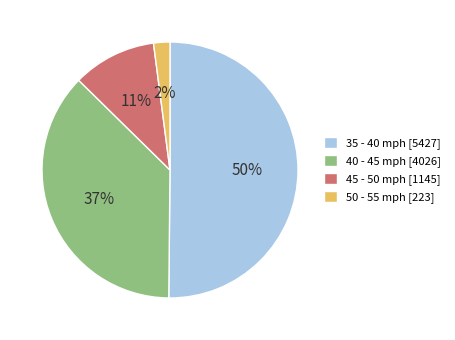

To the nearest percent, what percentage of the pie is 35 - 40?

50%